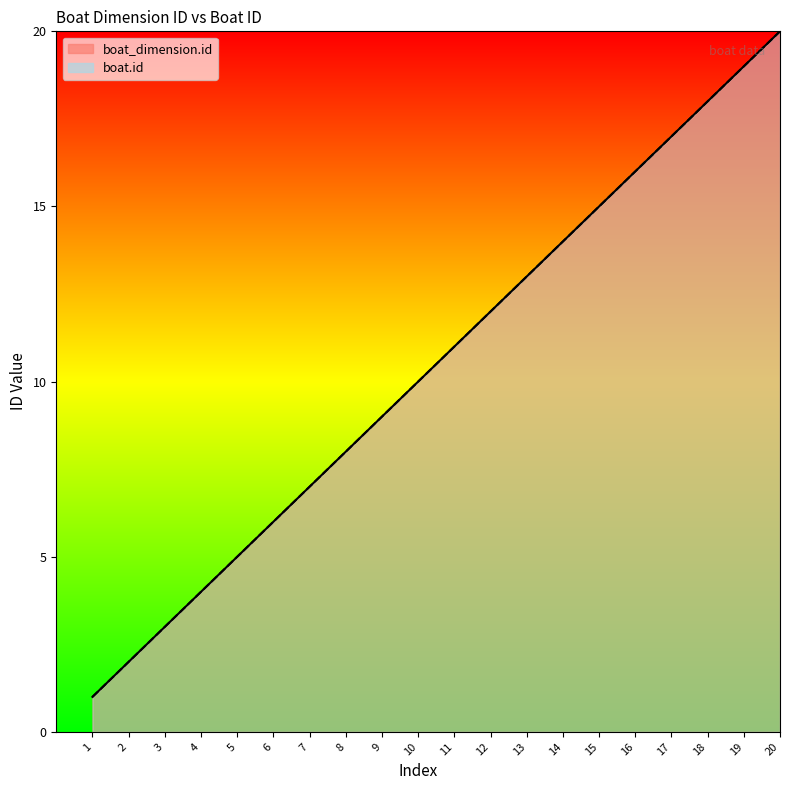

Which series has the largest total across all categories?

boat_dimension.id line